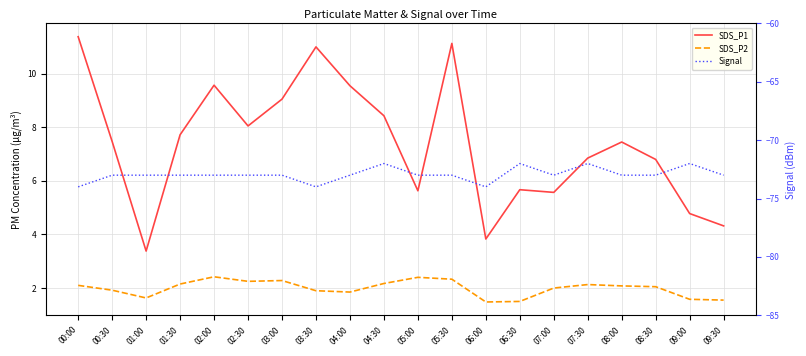

Between 09:00 and 08:00, which is larger?

08:00